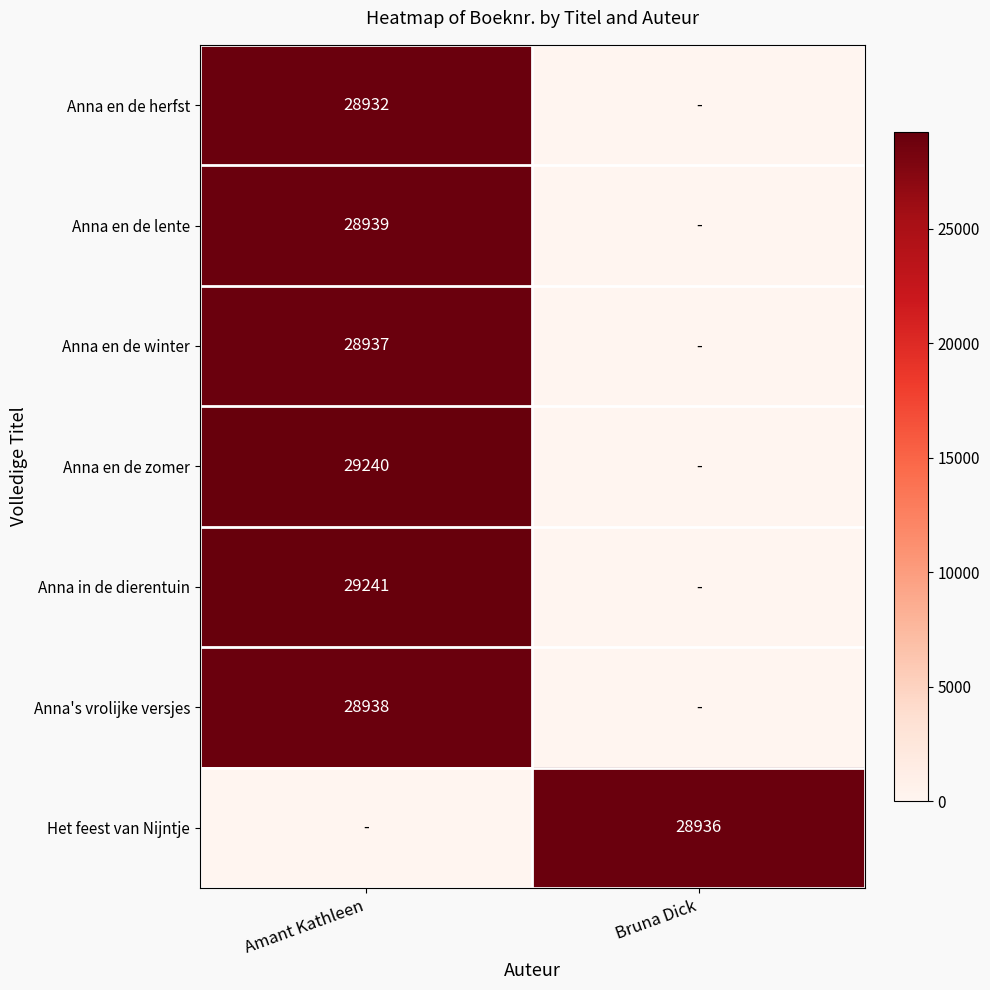

True or false: Anna in de dierentuin has a value of 39575 at Amant Kathleen.

False